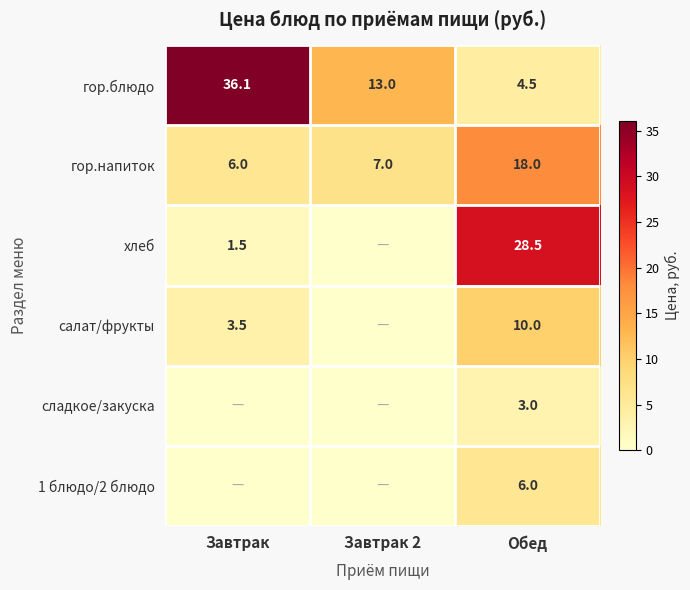

What is the minimum value for гор.блюдо?

4.5